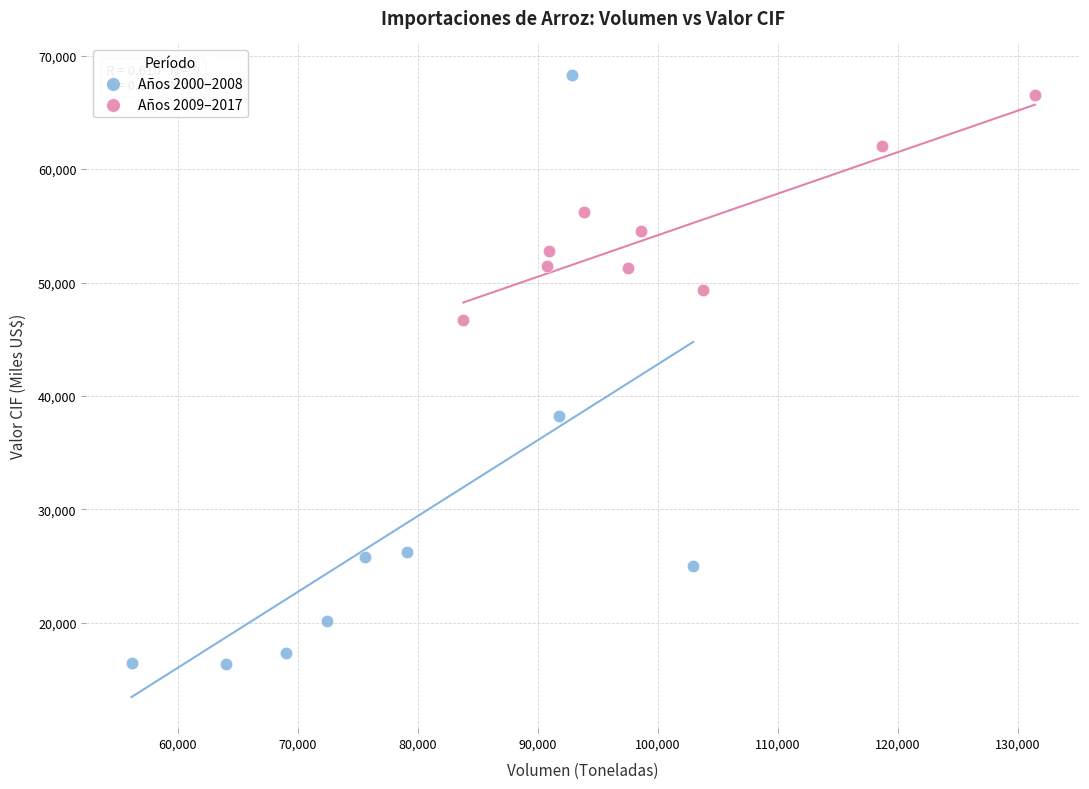

Which series contains the lowest Y value?

Años 2000–2008